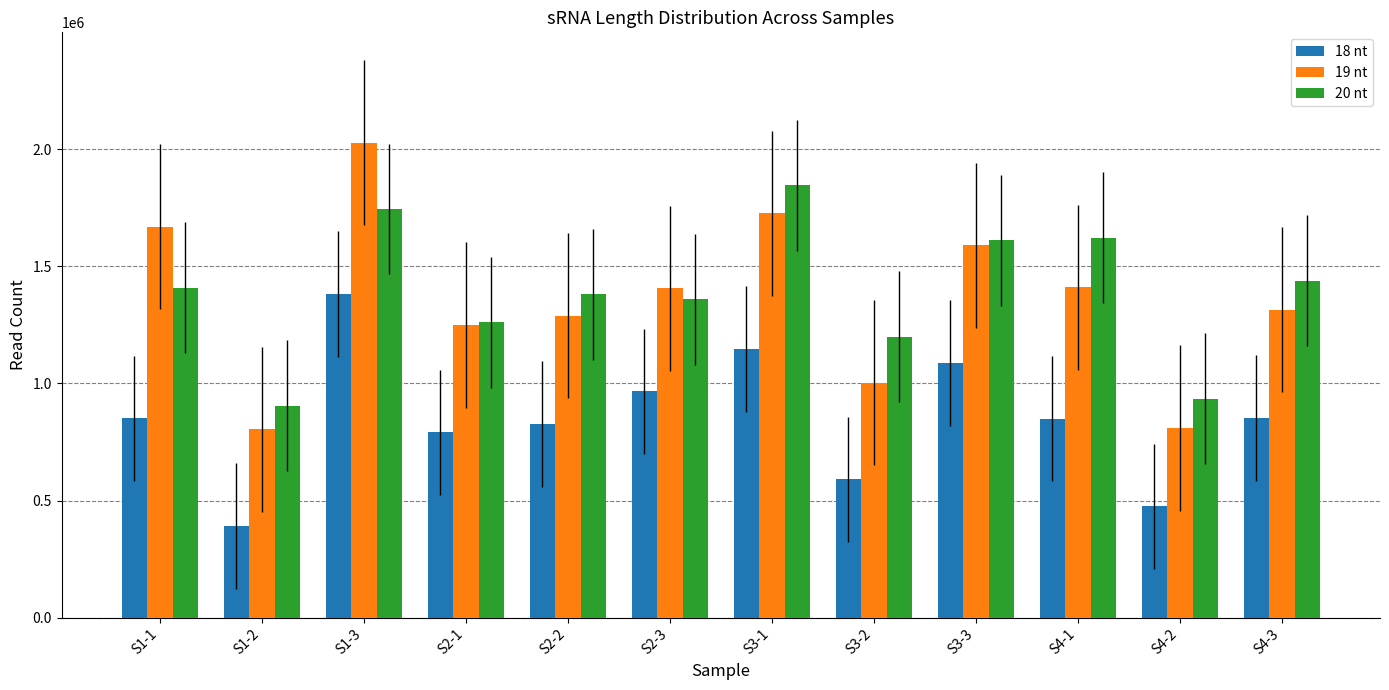

Which label corresponds to the smallest value in the chart?

S1-2